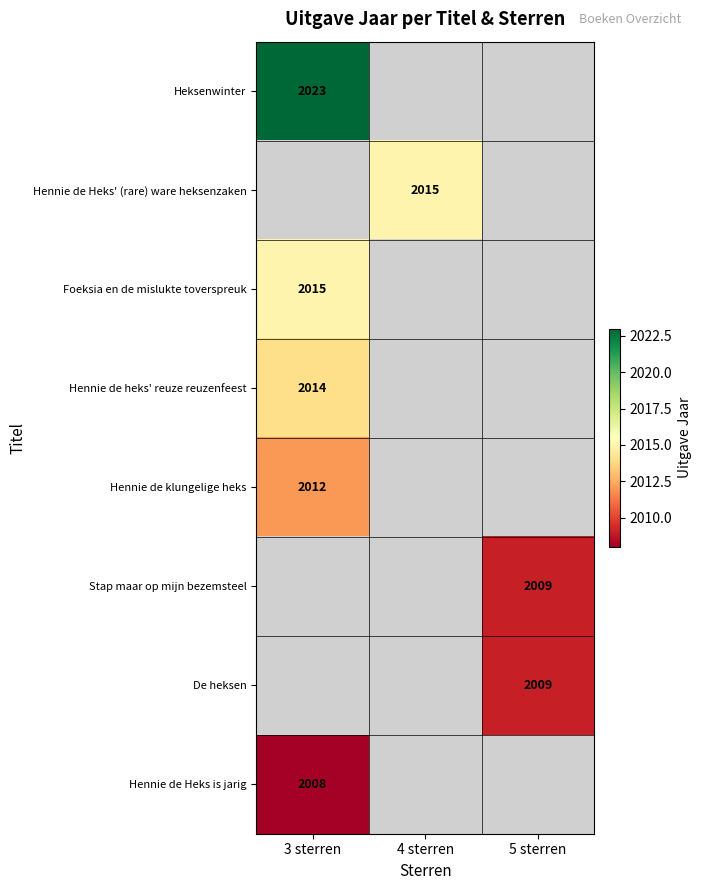

Which has a higher value, 4 sterren or 5 sterren?

5 sterren